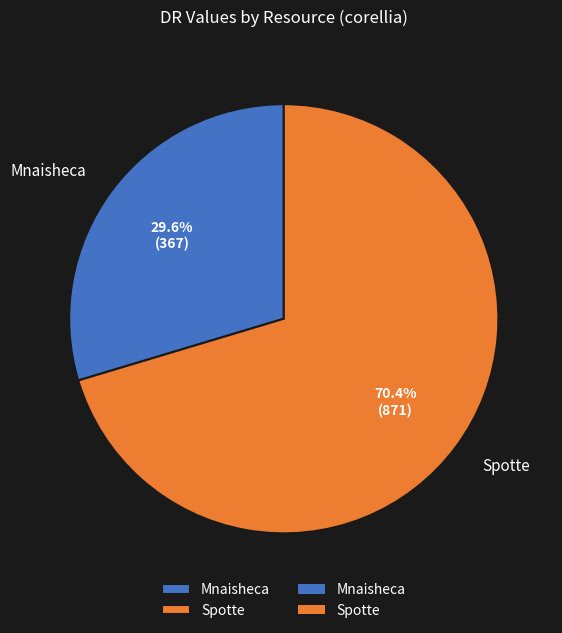

Is the sum of Spotte and Mnaisheca greater than half?

Yes